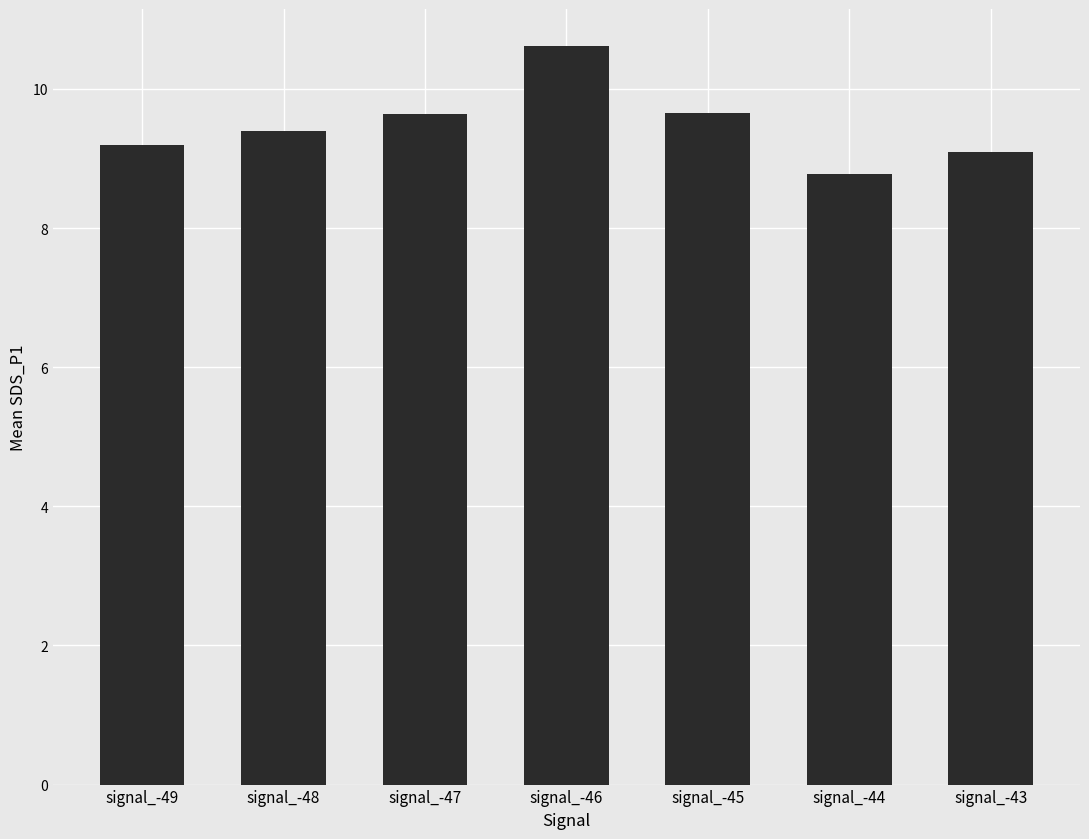

Does the chart contain any negative values?

No